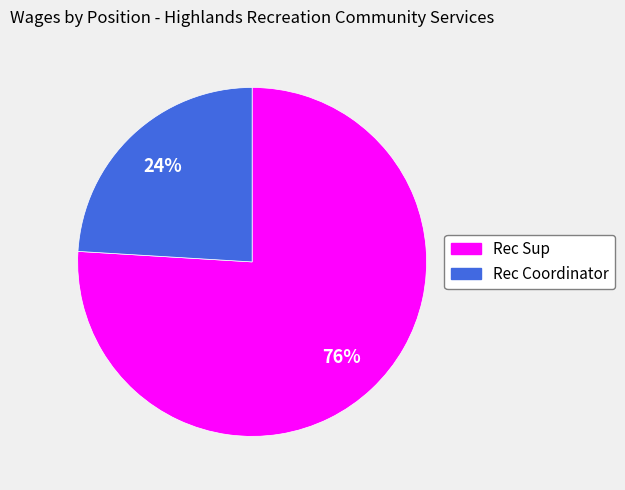

Which has a higher value, Rec Coordinator or Rec Sup?

Rec Sup